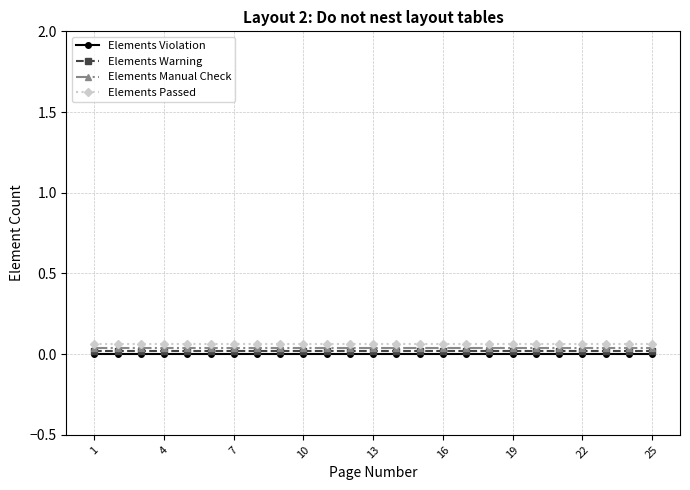

How many categories are shown in the chart?

25